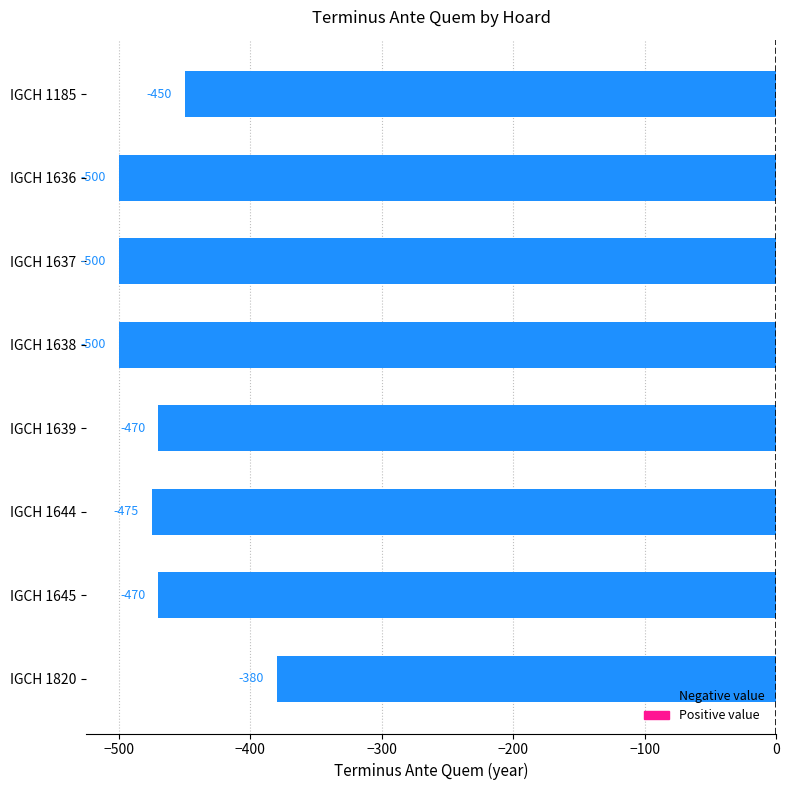

What is the maximum value shown in the chart?

-380